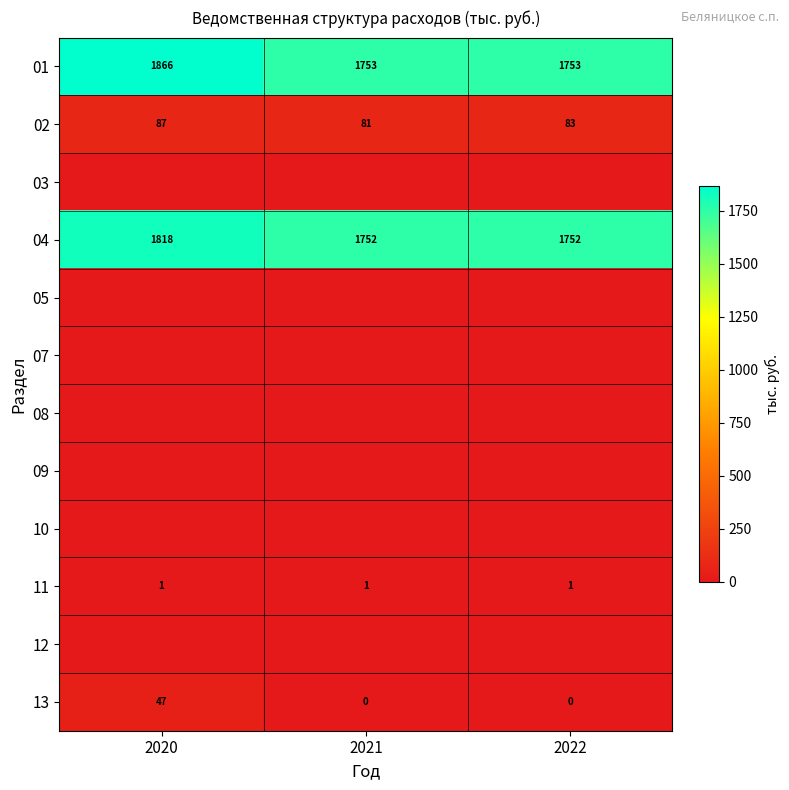

At how many categories does at least one series exceed 355?

3